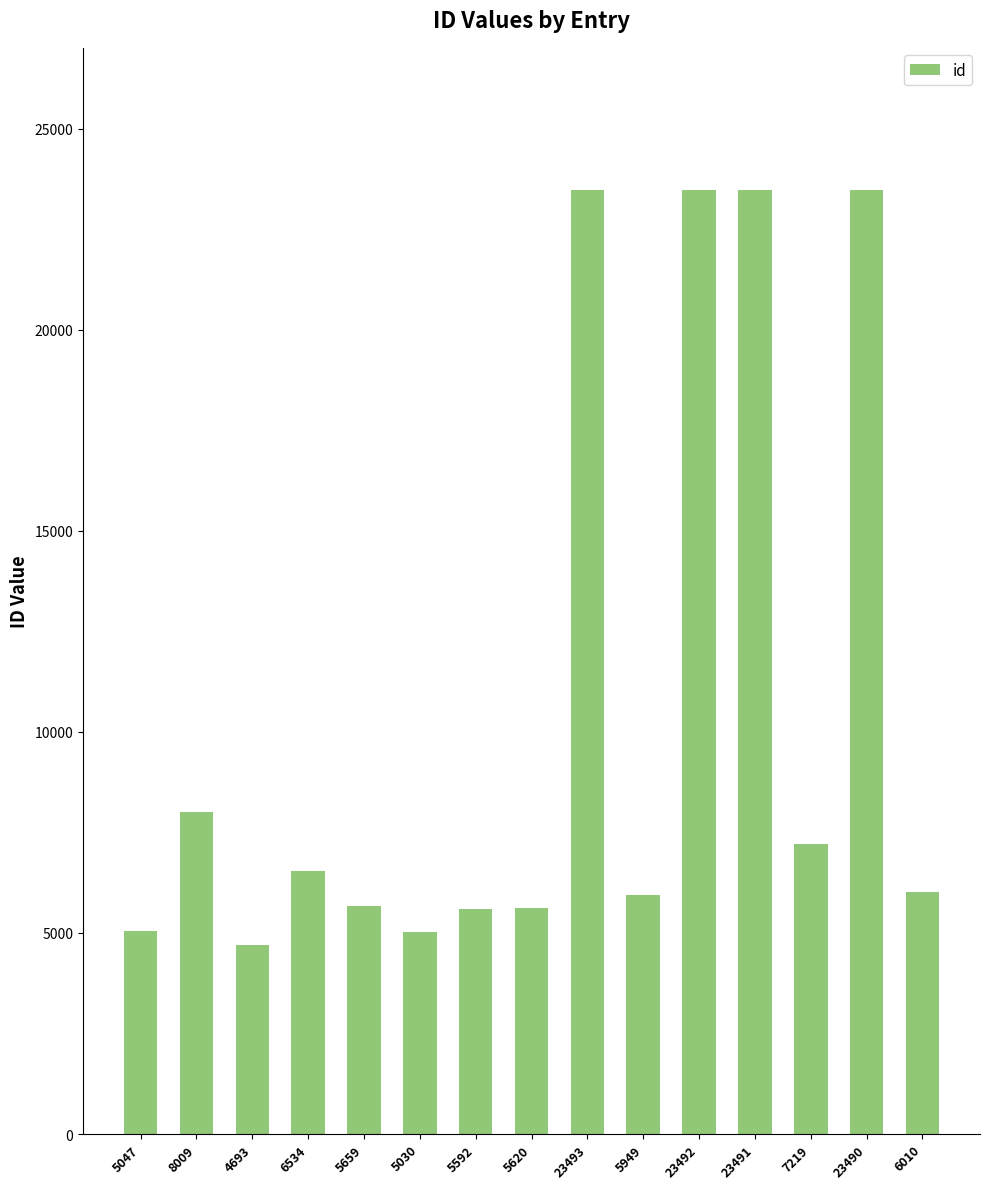

What is the change in value from 23493 to 6010?

-17483